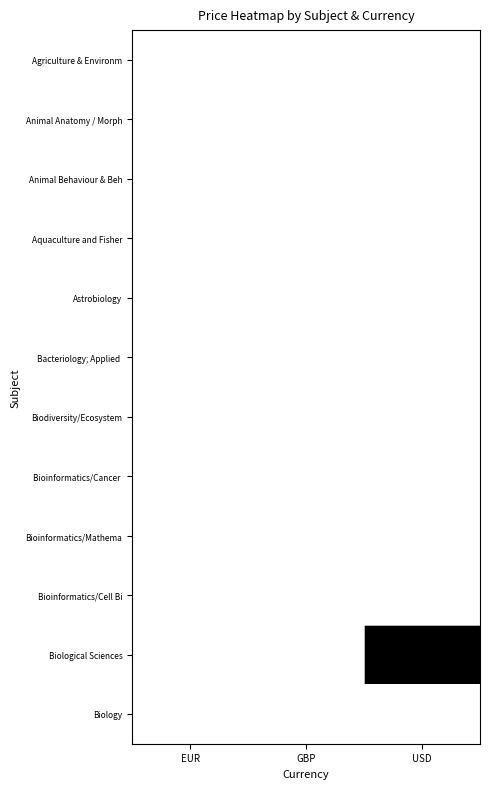

At which category is the sum across all series the highest?

USD